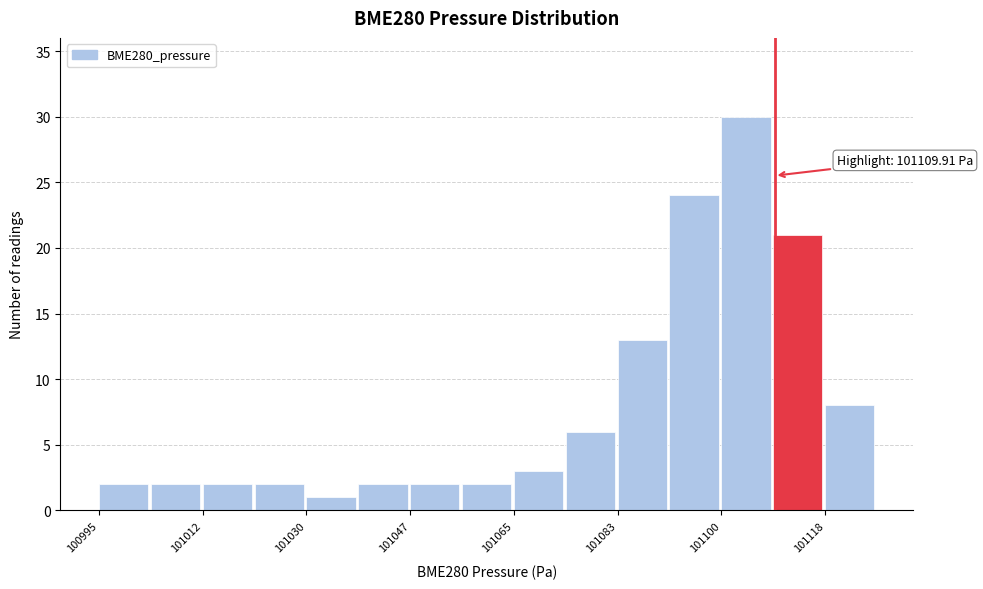

Which range on the x-axis has the tallest bar?

101100 to 101110